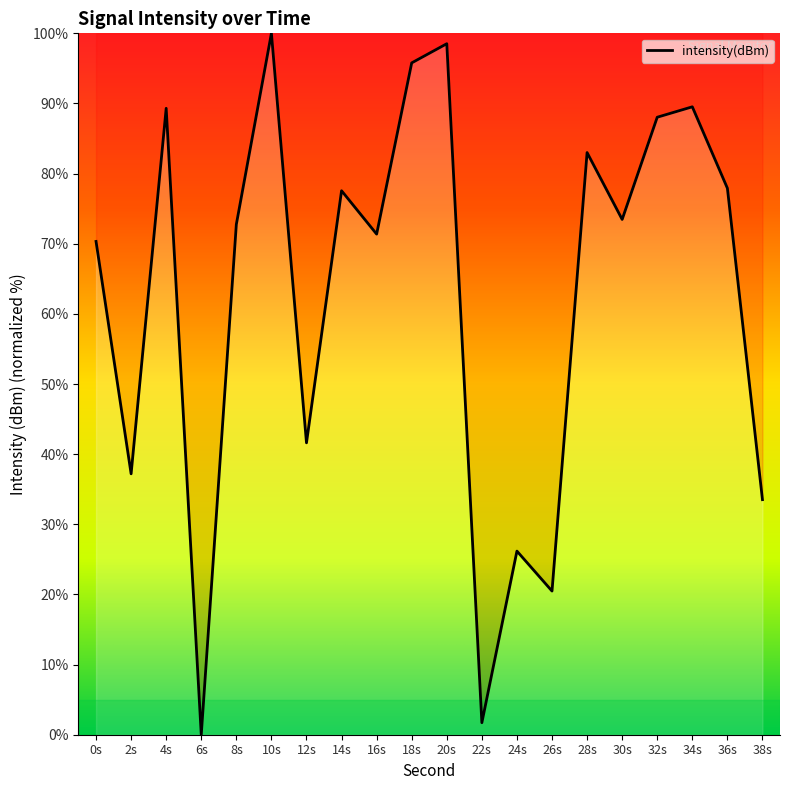

How many lines are shown in the chart?

1